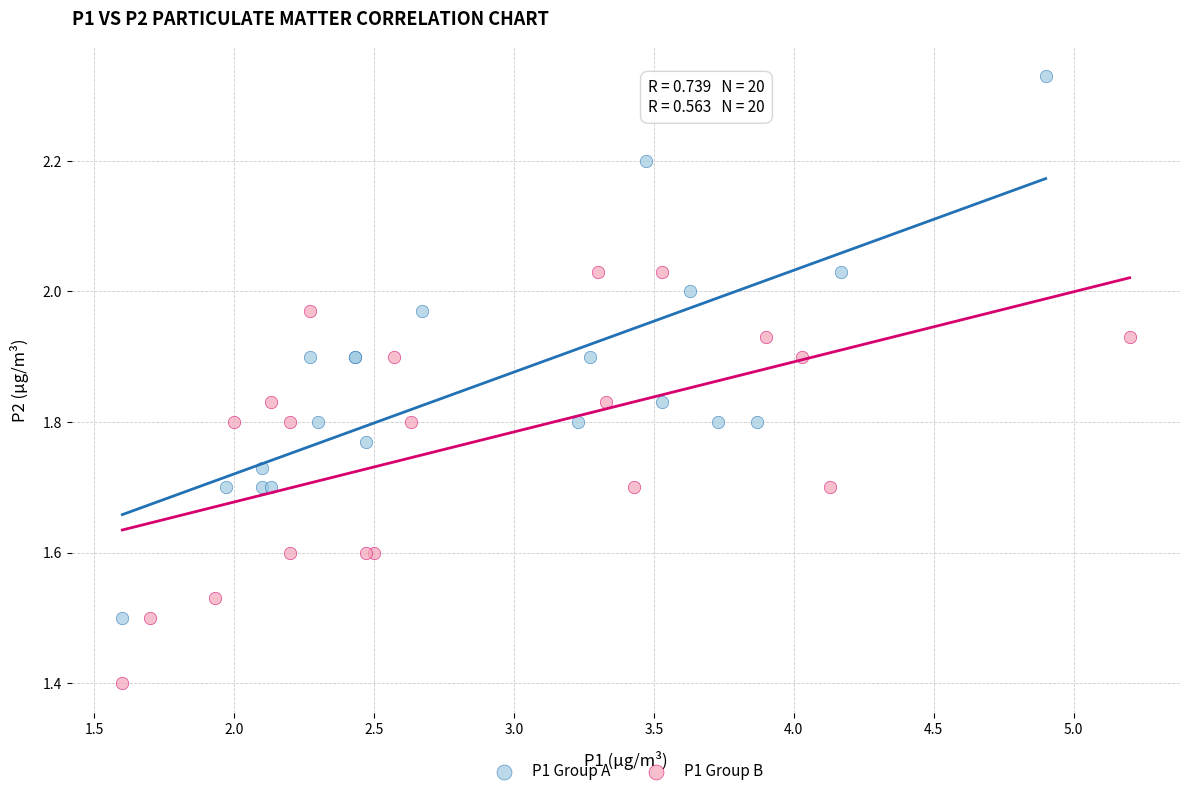

Which series reaches the minimum Y coordinate?

P1 Group B